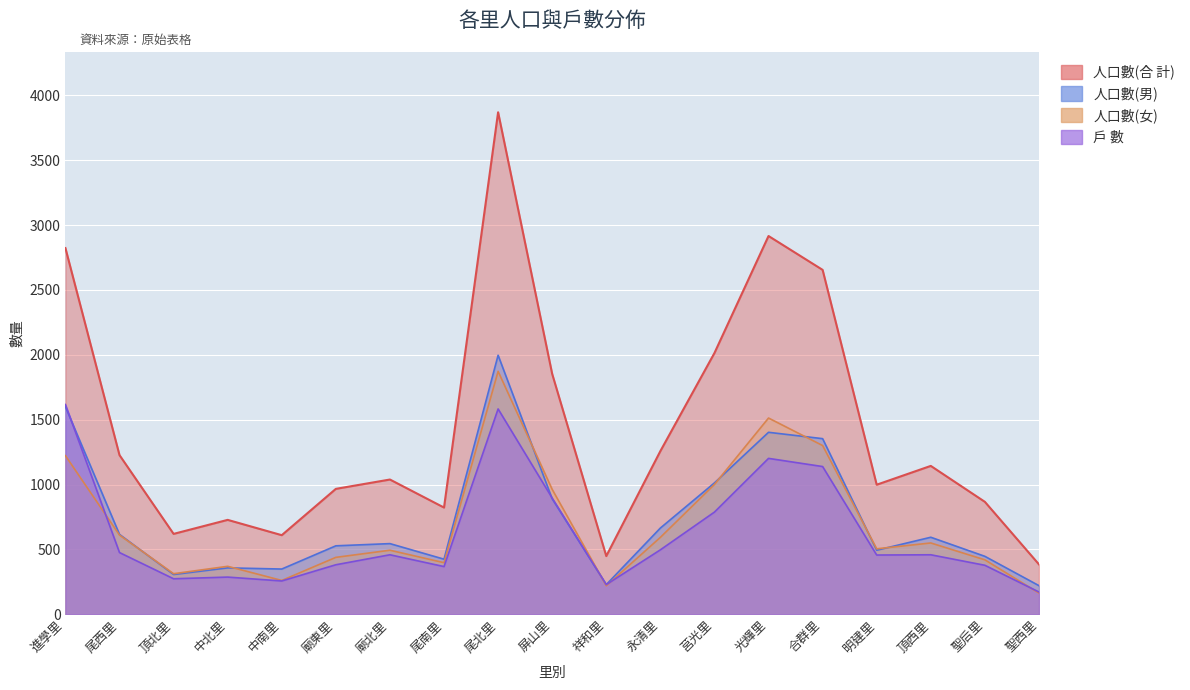

True or false: 人口數(女) and 人口數(合 計) intersect in this chart.

False